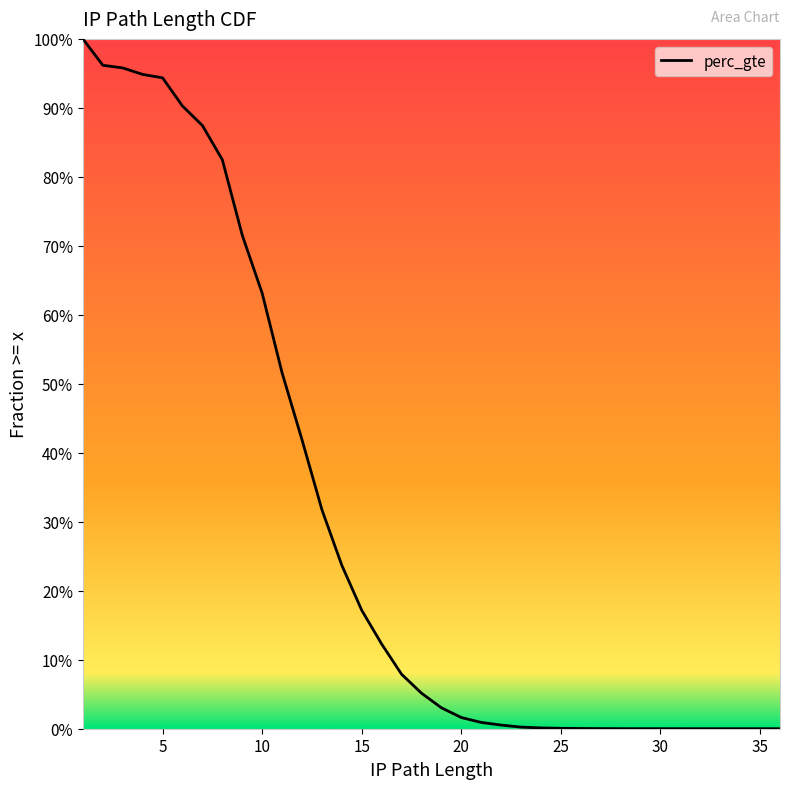

What is the sum of all values?

10.7